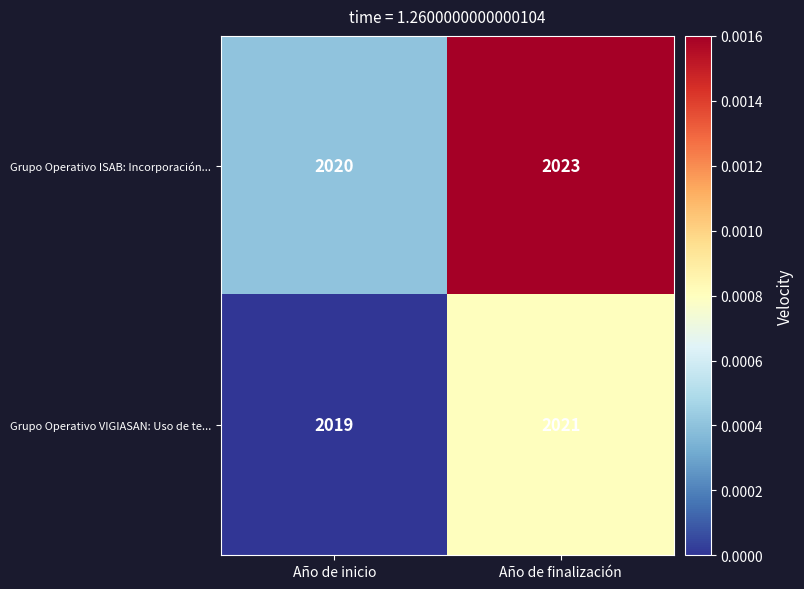

Is it true that Grupo Operativo VIGIASAN: Uso de te... equals 1062 at Año de inicio?

False